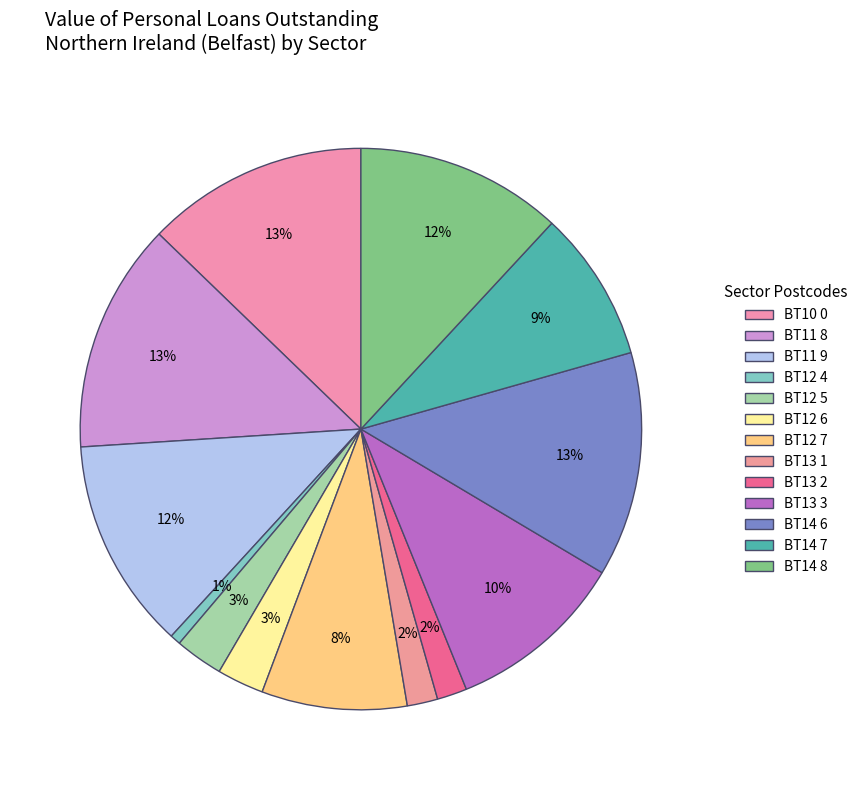

Rank the categories by value from highest to lowest.

BT11 8, BT14 6, BT10 0, BT11 9, BT14 8, BT13 3, BT14 7, BT12 7, BT12 5, BT12 6, BT13 1, BT13 2, BT12 4